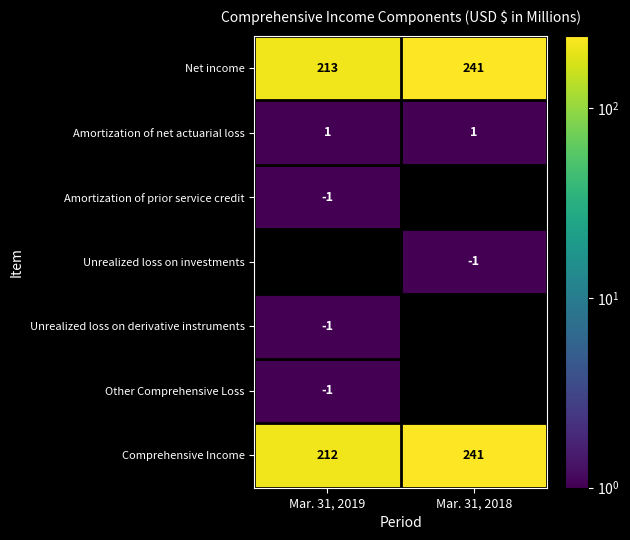

The Comprehensive Income series shows 406.3 at Mar. 31, 2018. True or false?

False